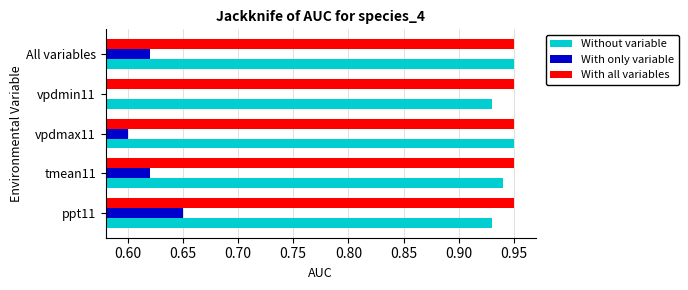

At how many categories does at least one series exceed 0?

5